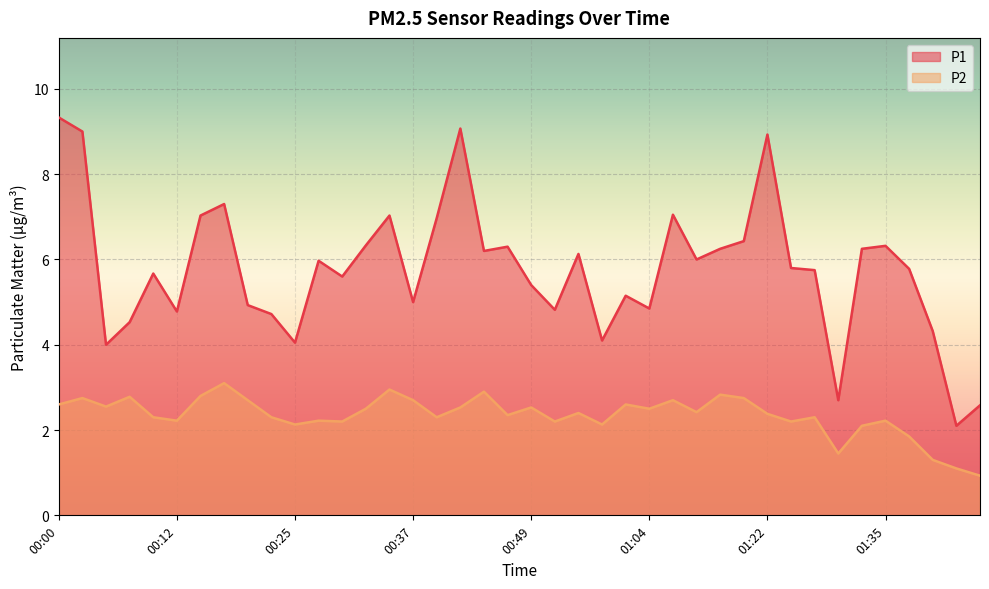

At 01:22, list the series in order from largest to smallest.

P1, P2